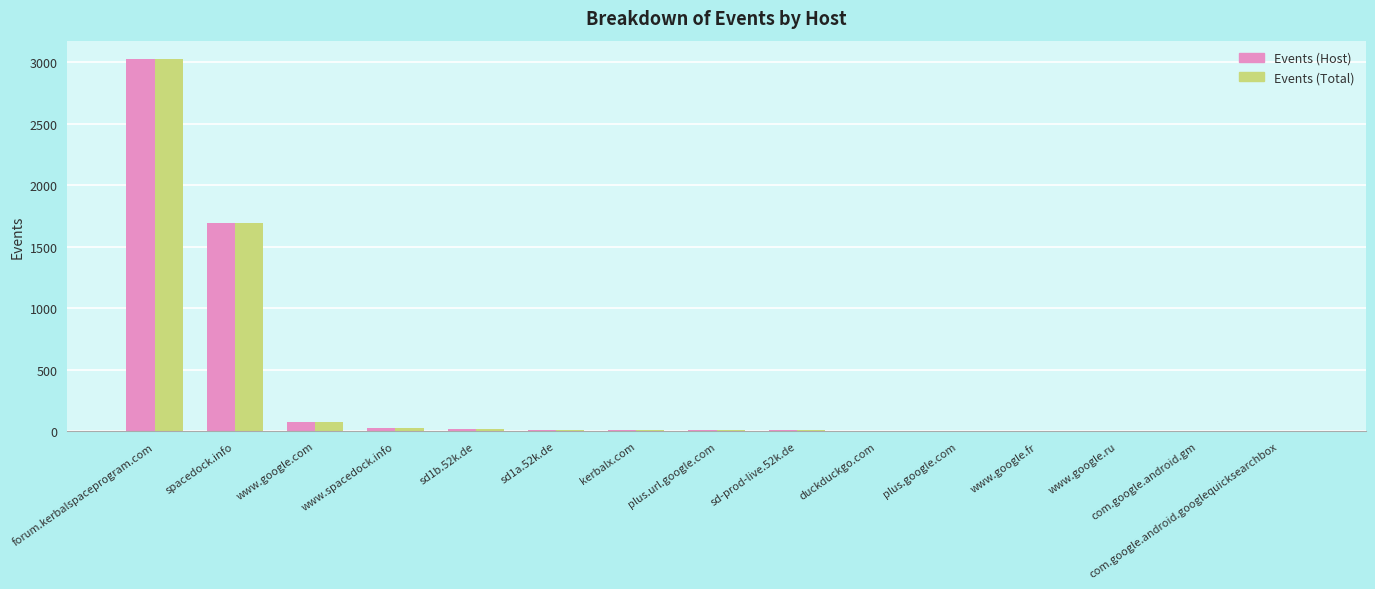

How many groups of bars are there?

15